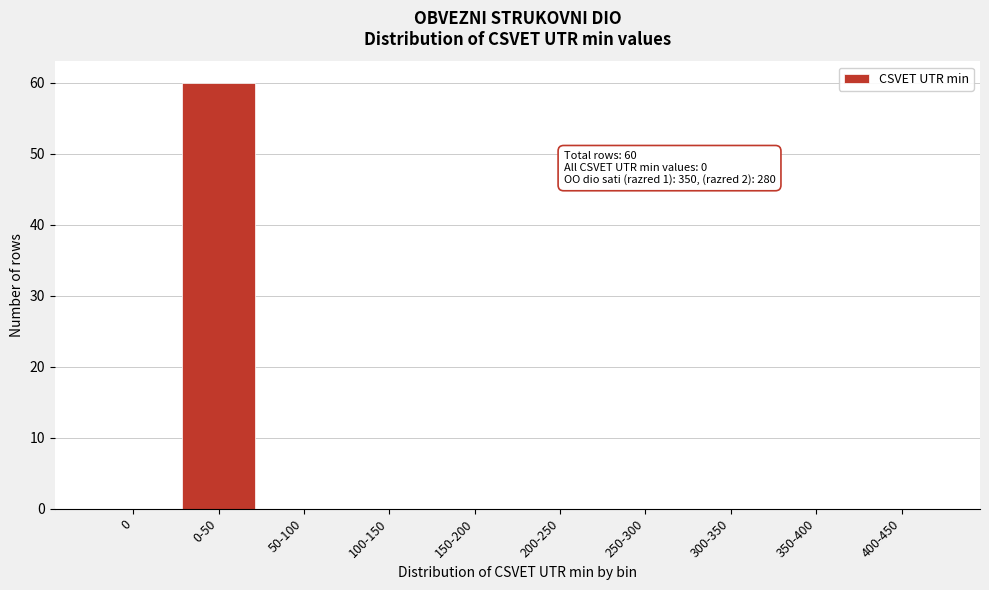

Reading left to right, transcribe all the data shown in this chart.

0=0	0-50=60	50-100=0	100-150=0	150-200=0	200-250=0	250-300=0	300-350=0	350-400=0	400-450=0